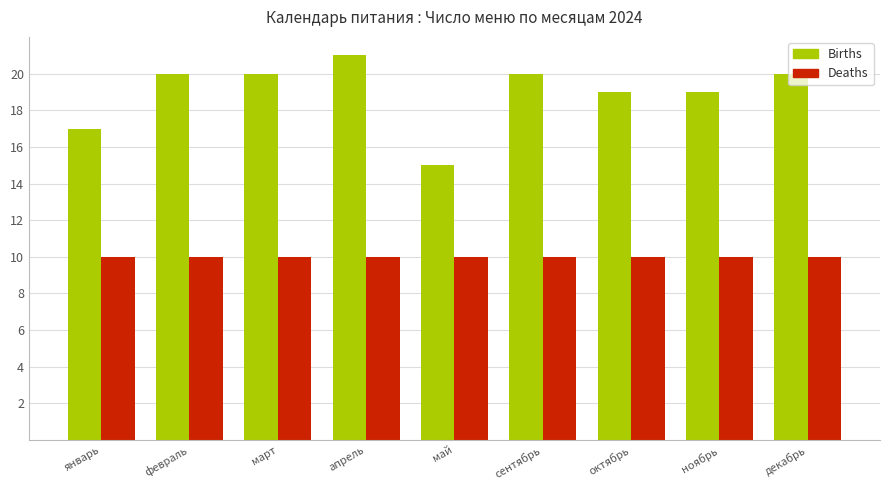

Does the chart contain stacked bars?

No